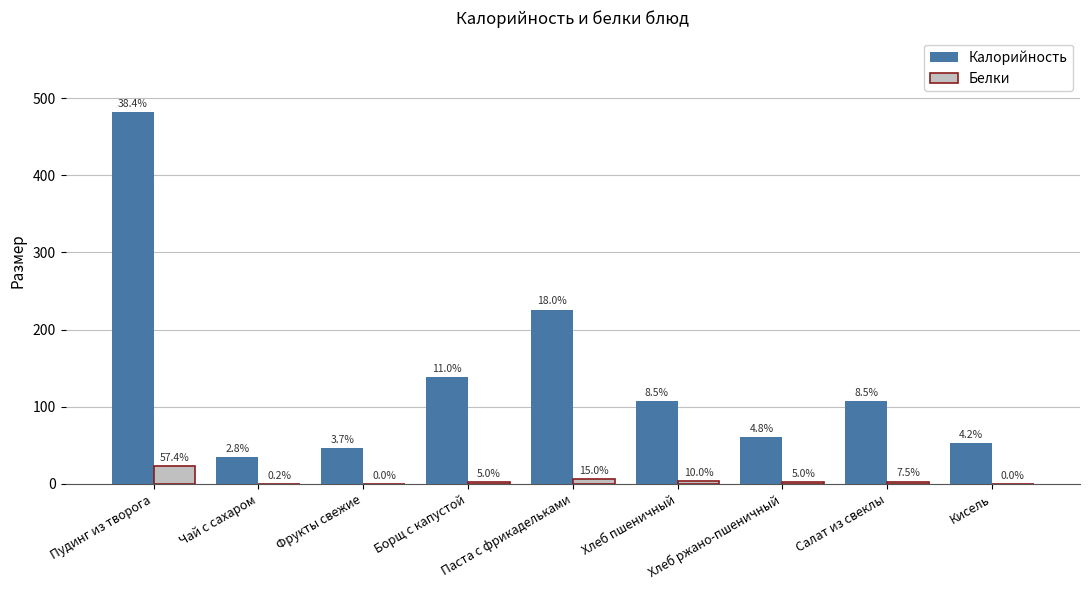

Is the value of Калорийность at Салат из свеклы greater than the value of Белки at Паста с фрикадельками?

Yes